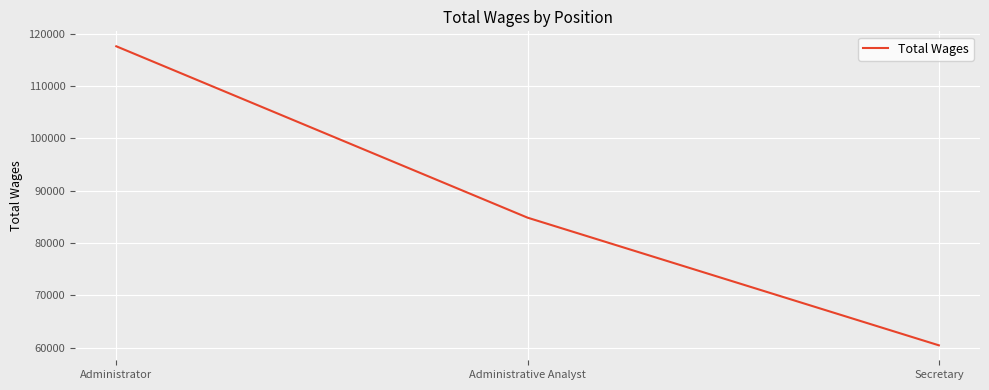

At which label does the data first exceed 84847?

Administrator